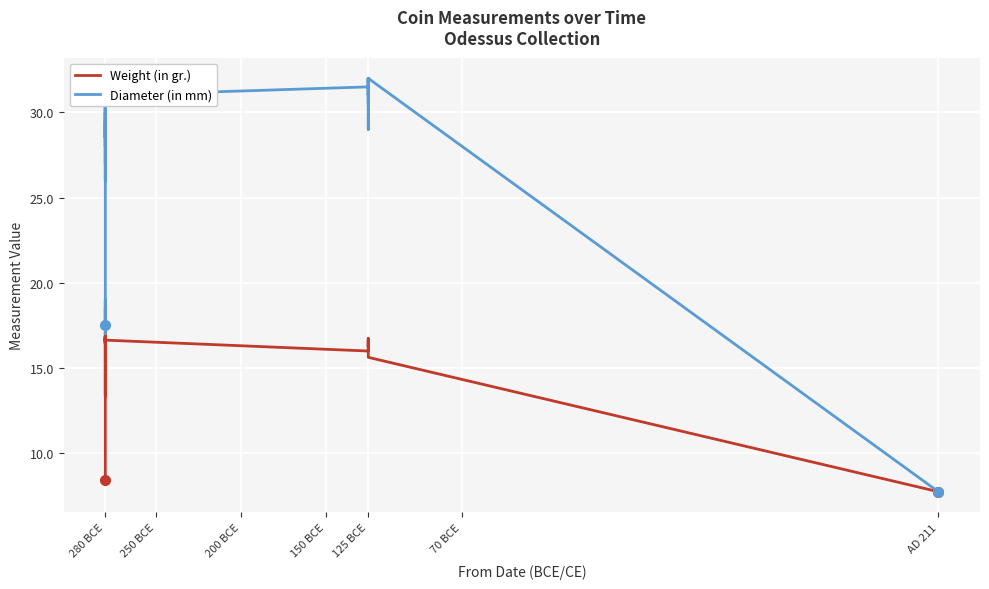

The Diameter (in mm) series shows 27.5 at 280 BCE. True or false?

True